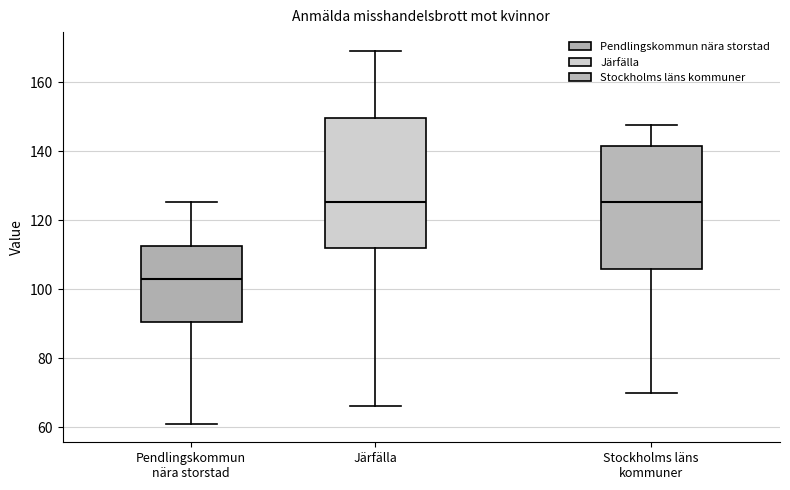

Where does the lower whisker of the box for Järfälla end on the y-axis? The values are not printed on the chart, so give them approximately, as read against the axis.

66